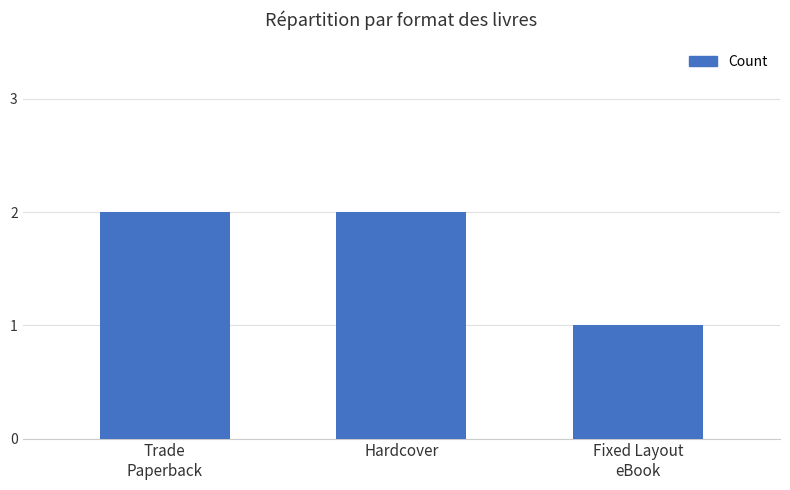

How many series are shown in this chart?

1